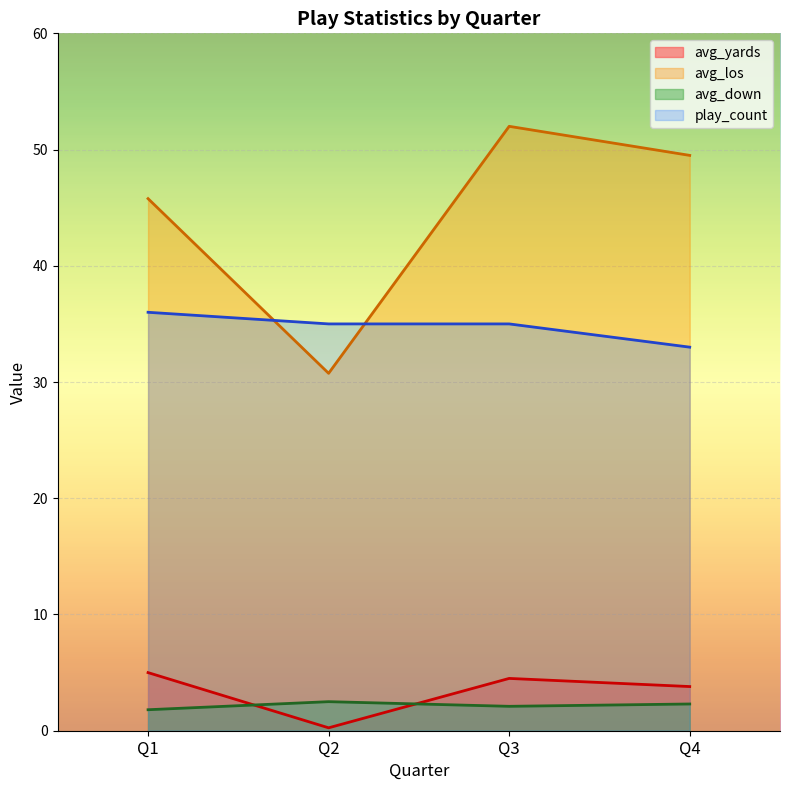

At which category is the sum across all series the highest?

Q3